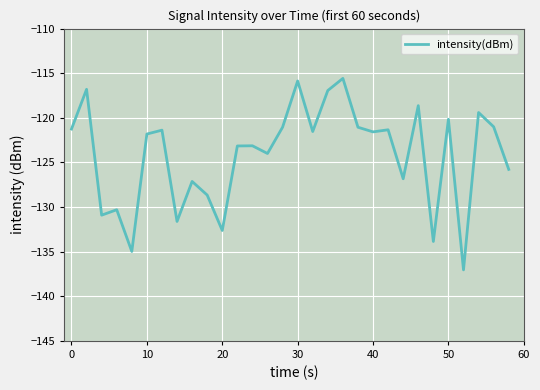

What is the minimum value shown in the chart?

-137.0